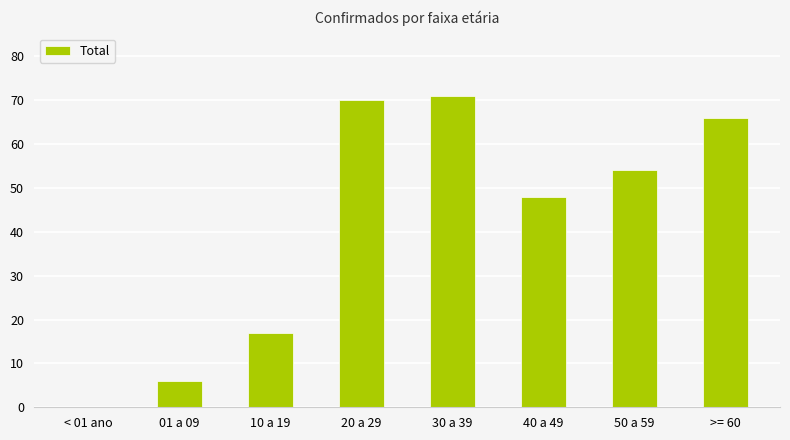

True or false: the data shows 17 at 10 a 19.

True